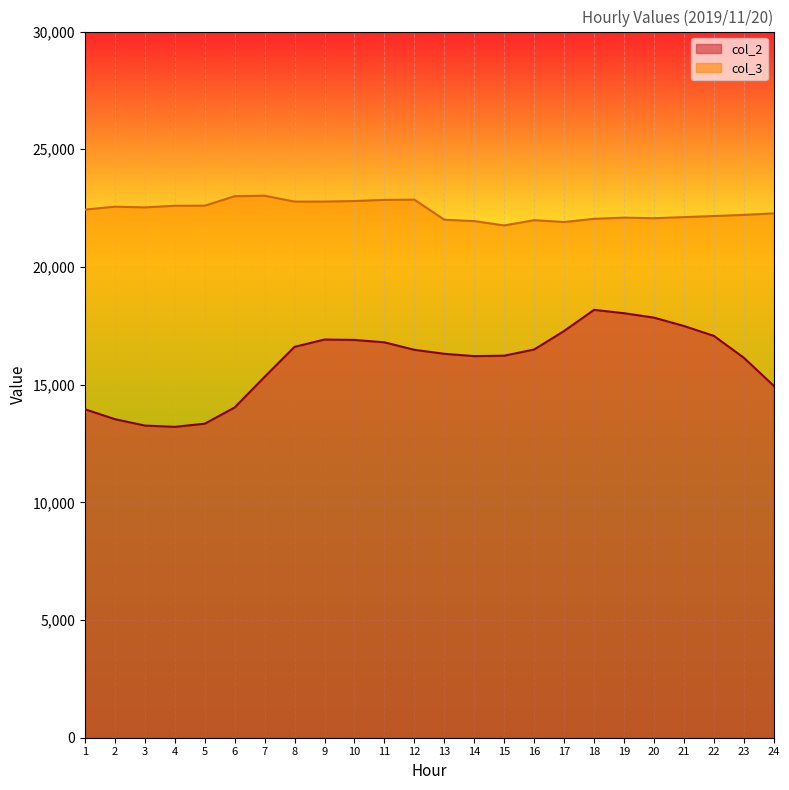

Is it true that col_3 equals 12560 at 3?

False